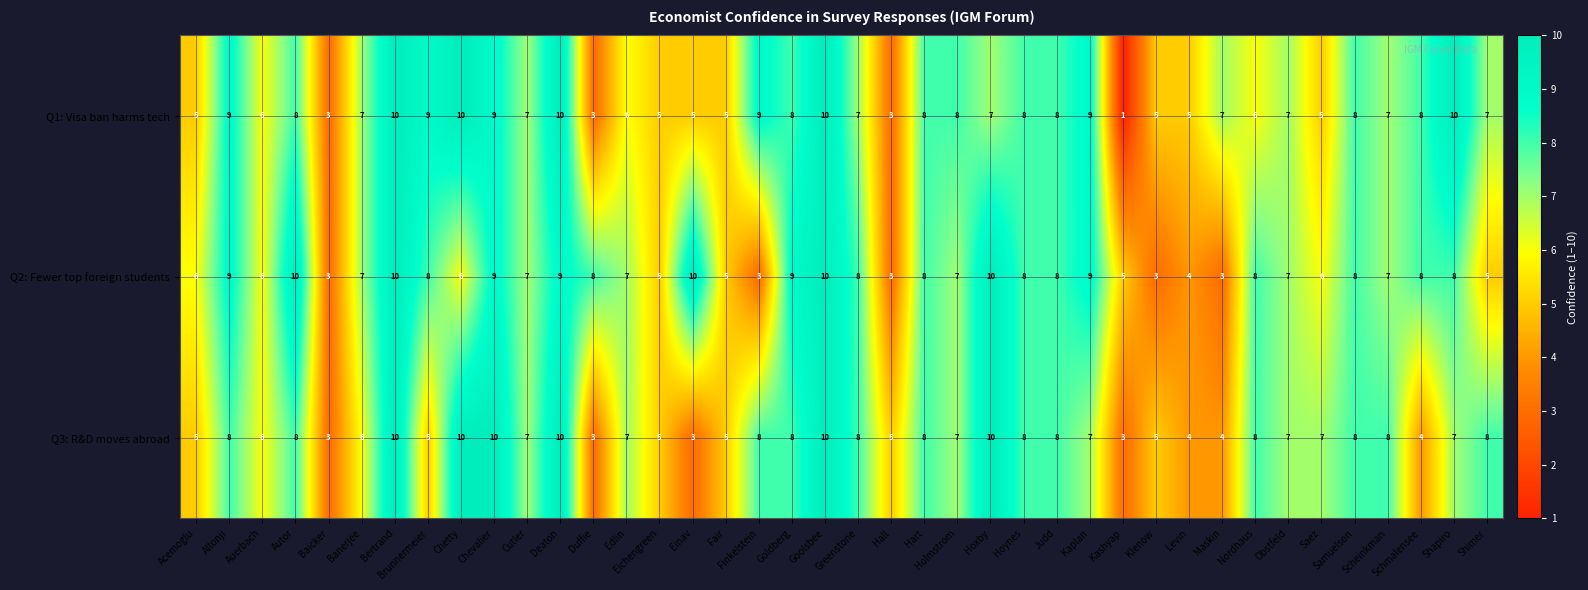

Rank the series by their average value, from highest to lowest.

Q2: Fewer top foreign students, Q1: Visa ban harms tech, Q3: R&D moves abroad